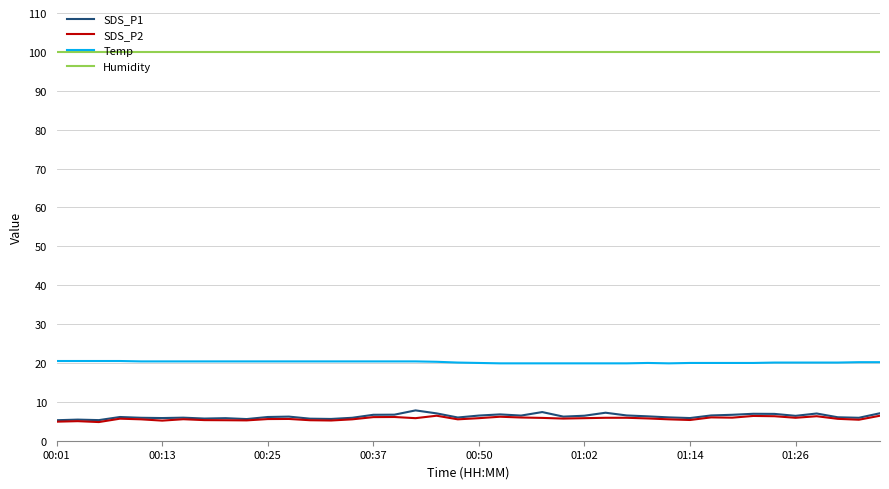

True or false: SDS_P1 and Temp intersect in this chart.

False